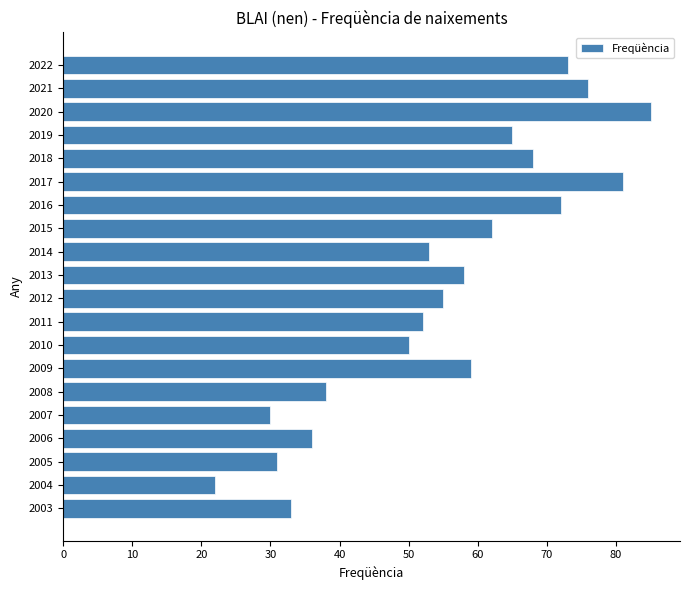

What is the difference between the maximum and second lowest values?

55